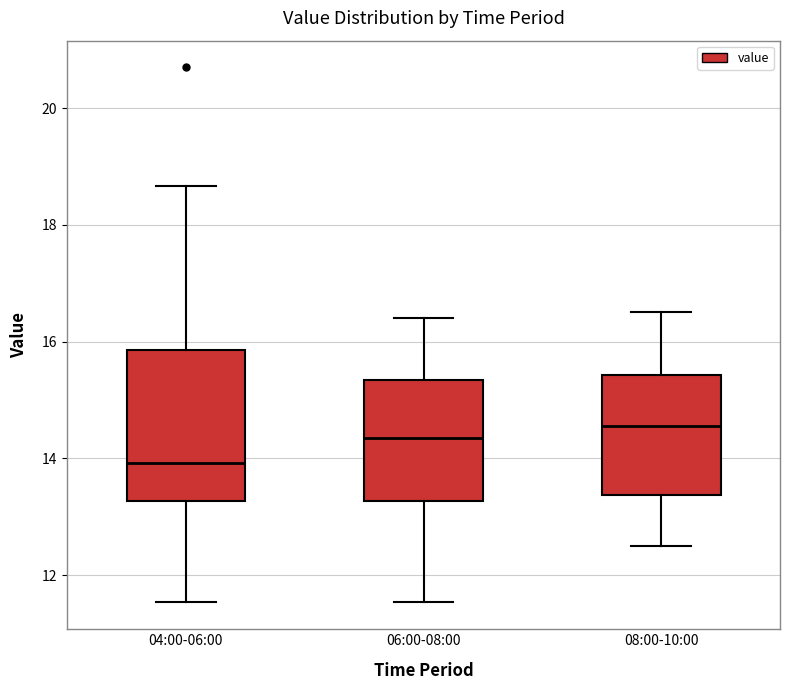

Reading left to right, transcribe this box plot: for each box, give where its median line is, the range the box spans, and where its two whiskers end, as read against the y-axis. The values are not printed on the chart, so give them approximately, as read against the axis.

04:00-06:00: median 14.0, box 13.2 to 15.8, whiskers 11.6 to 18.6
06:00-08:00: median 14.4, box 13.2 to 15.4, whiskers 11.6 to 16.4
08:00-10:00: median 14.6, box 13.4 to 15.4, whiskers 12.6 to 16.6